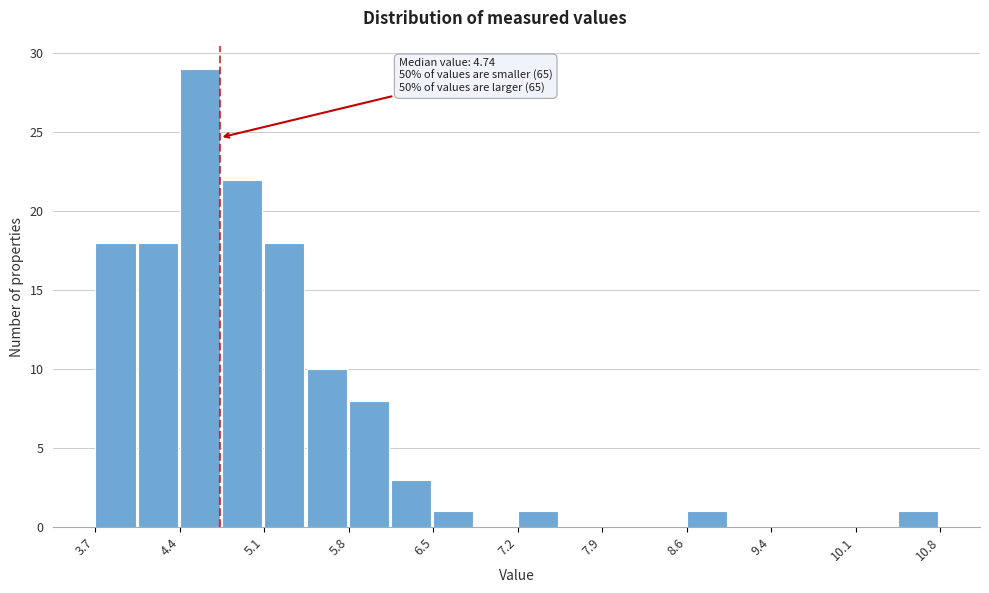

Around what value on the x-axis is the tallest bar? Give the approximate position of its centre, as read against the axis.

4.6